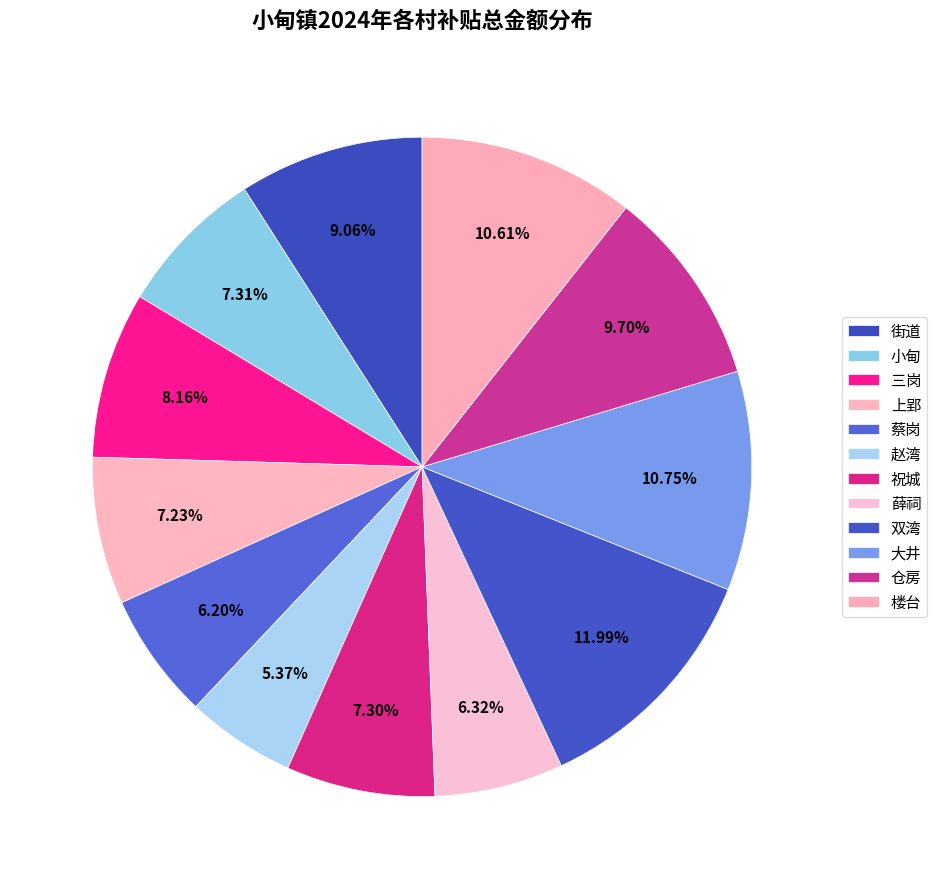

To the nearest percent, what is the combined percentage of 上郢 and 蔡岗?

13%